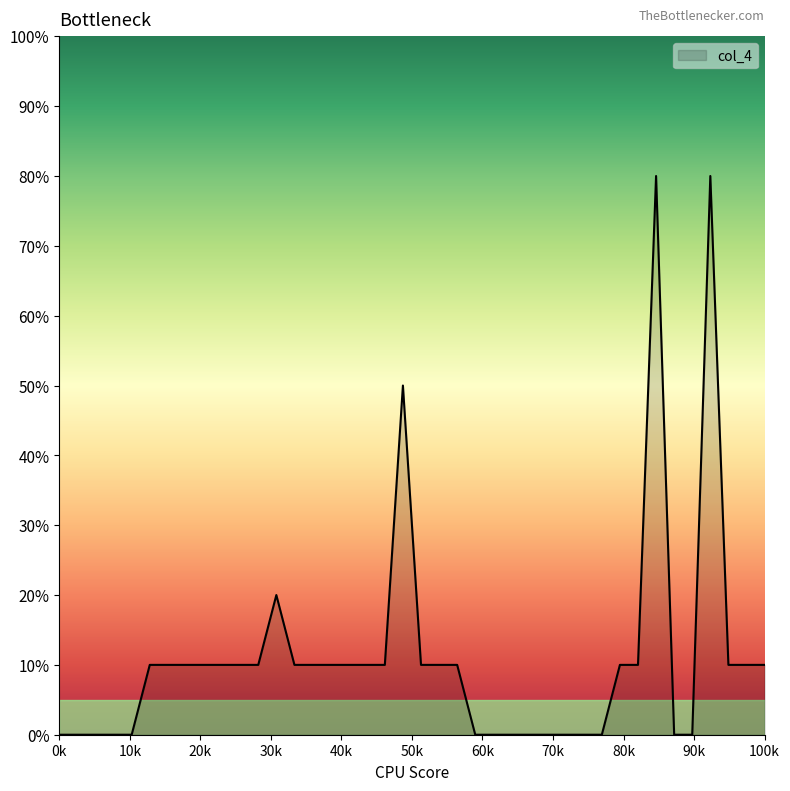

Reading left to right, list all the values displayed in this chart.

0	0	0	0	0	10	10	10	10	10	10	10	20	10	10	10	10	10	10	50	10	10	10	0	0	0	0	0	0	0	0	10	10	80	0	0	80	10	10	10